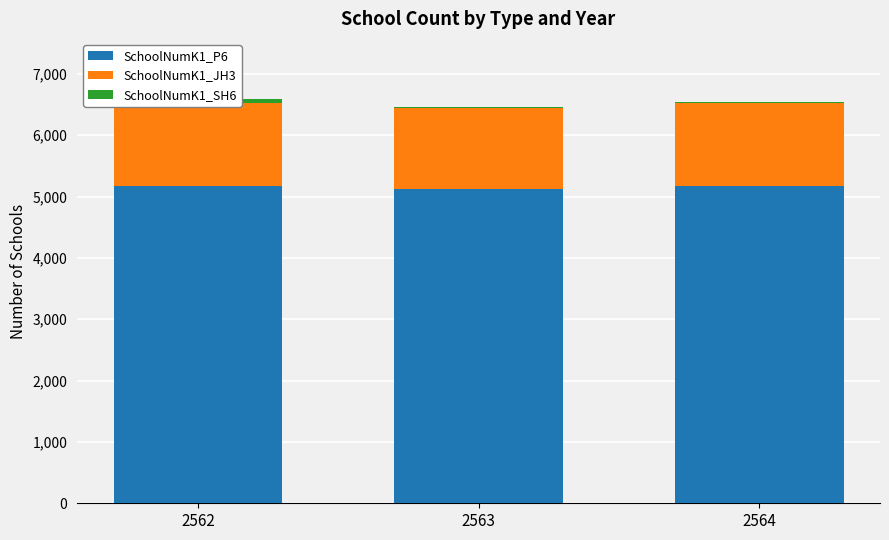

How many groups of bars are there?

3